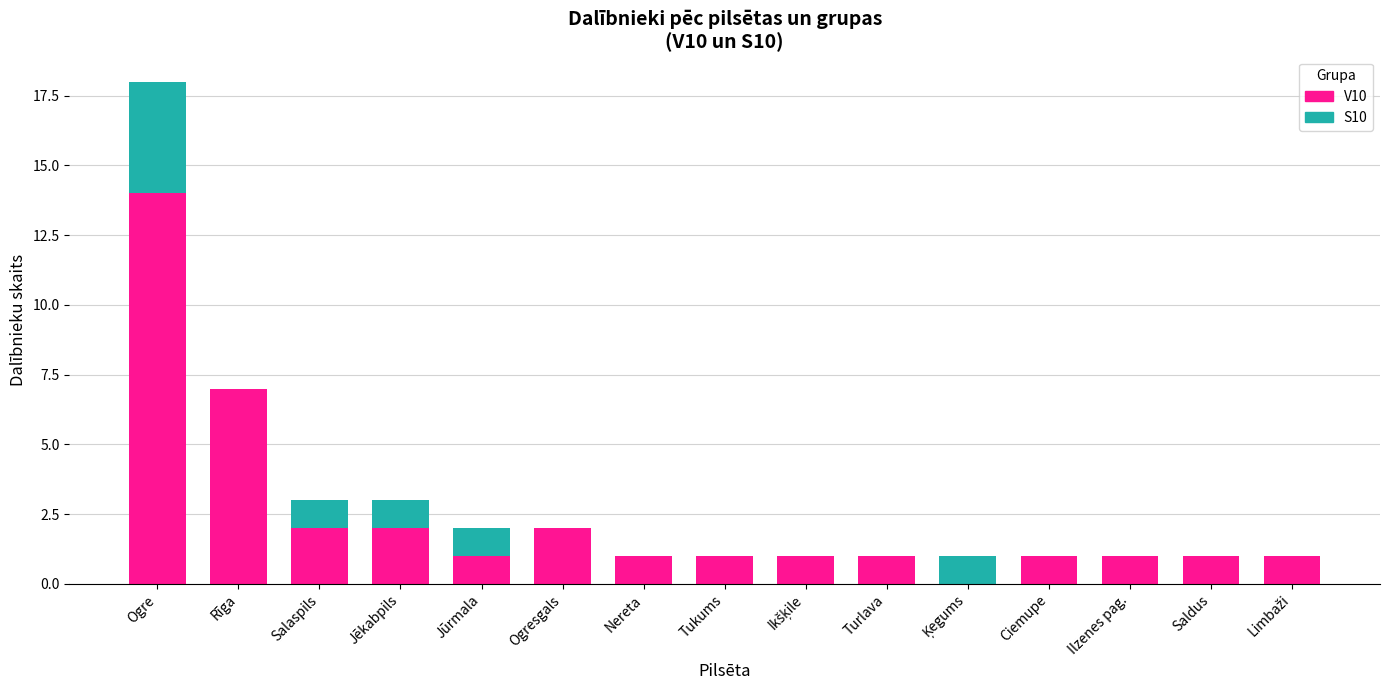

The V10 series shows 2 at Nereta. True or false?

False